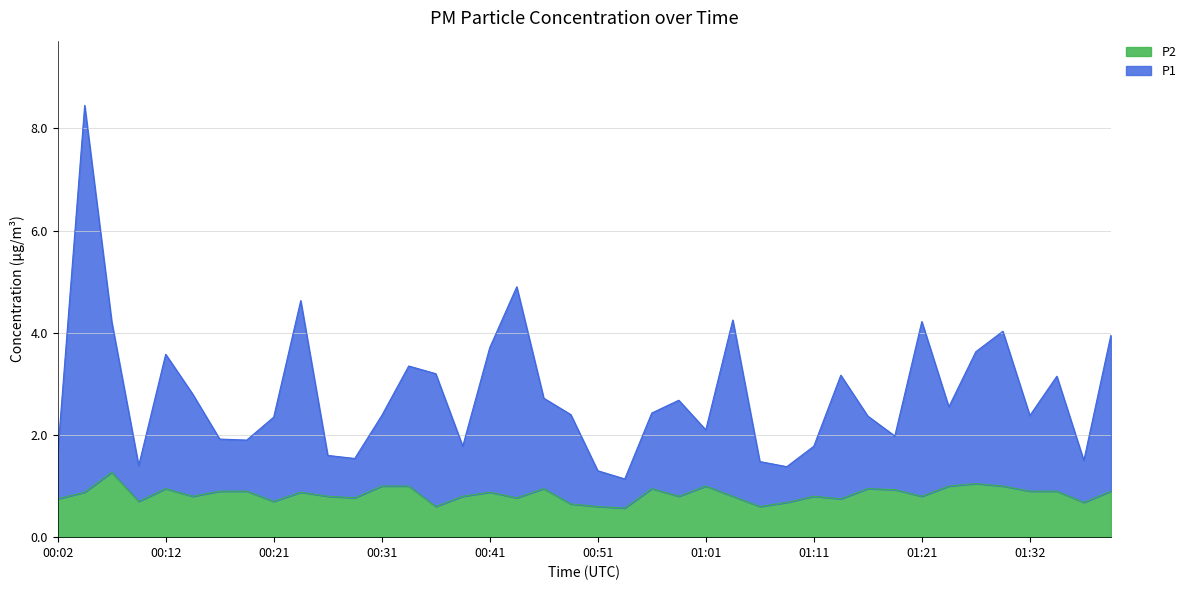

What is the difference between the second highest and second lowest values in the P2 series?

0.5